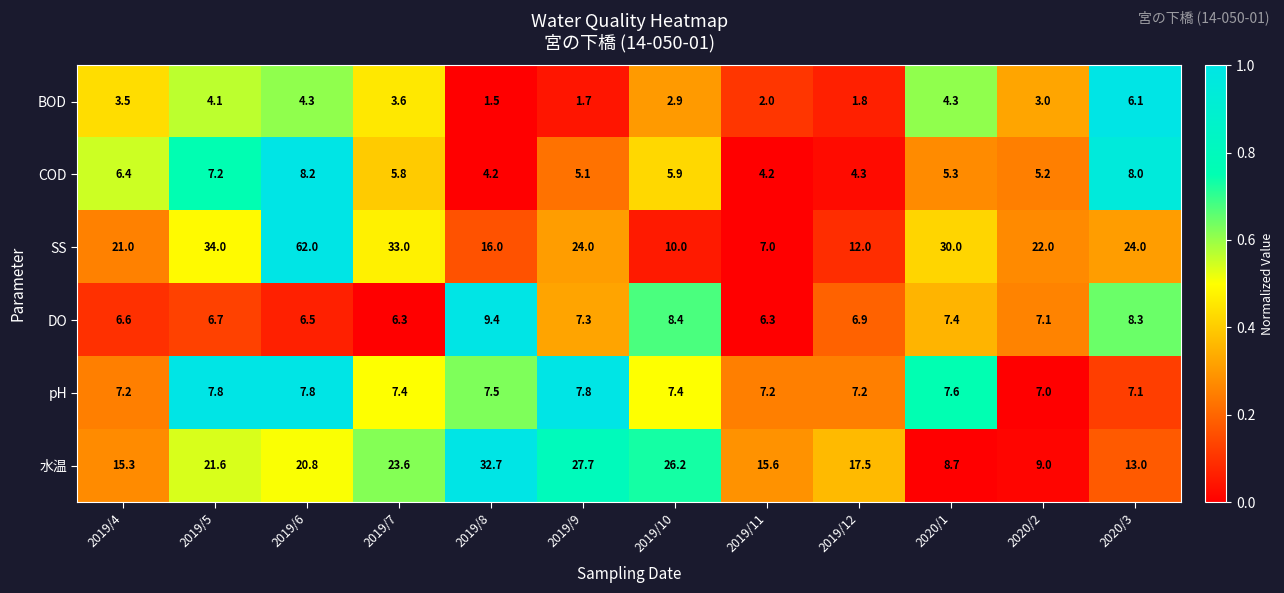

How many series are shown in this chart?

6